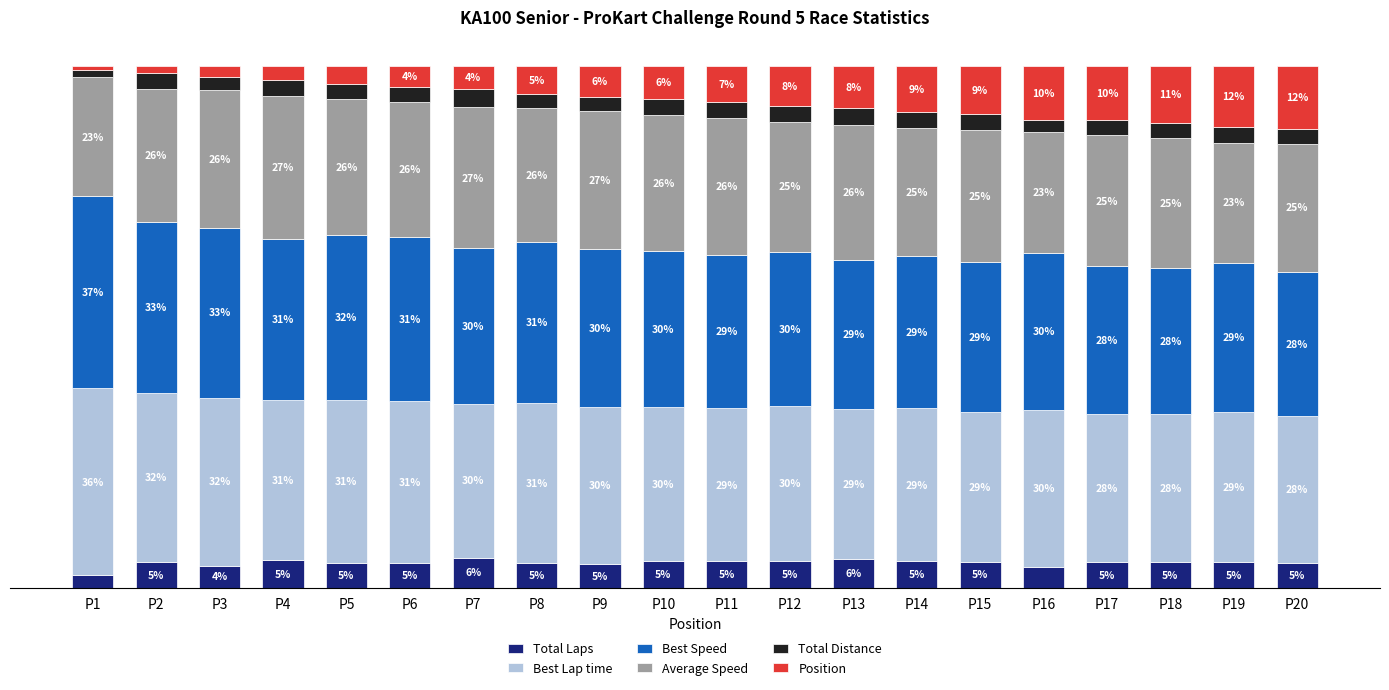

Which category has the lowest value in the Total Laps series?

P1